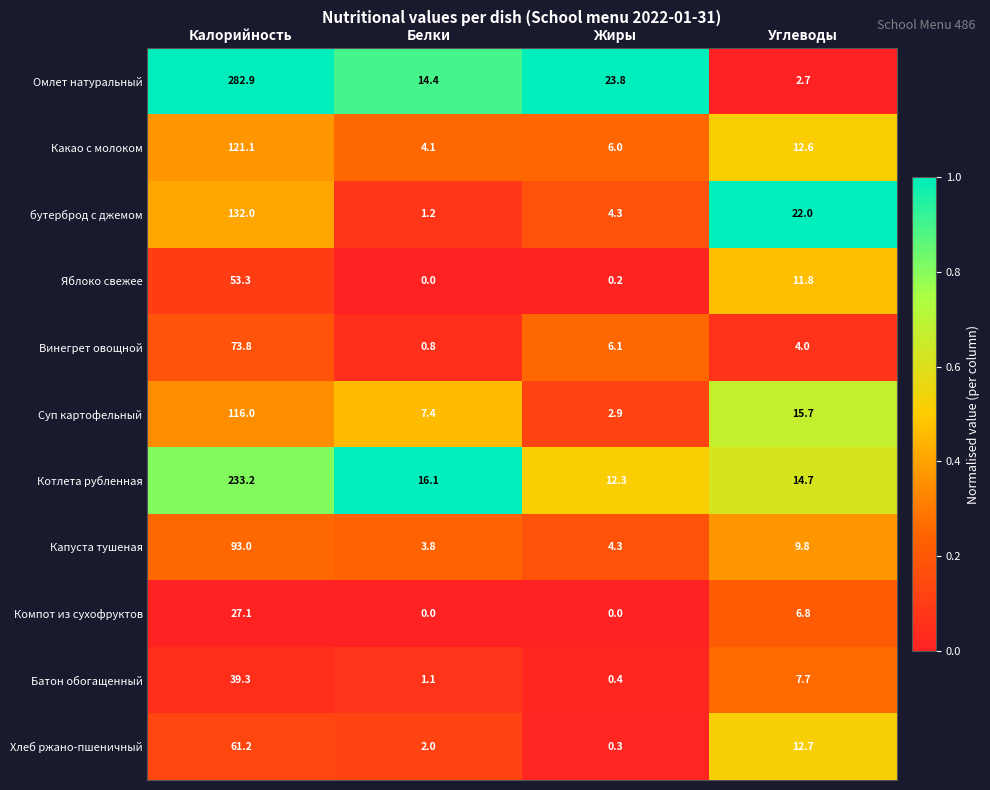

What is the highest value of the Котлета рубленная series?

233.2